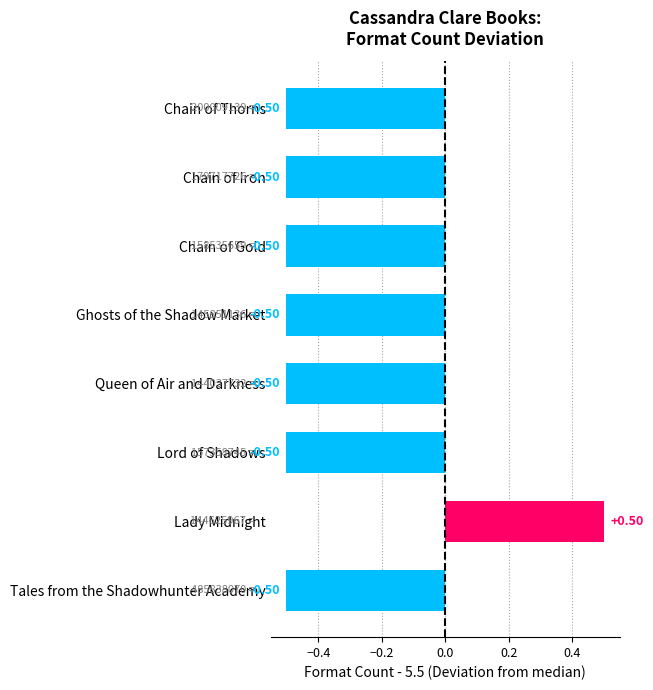

What is the difference between the maximum and minimum values?

1.0